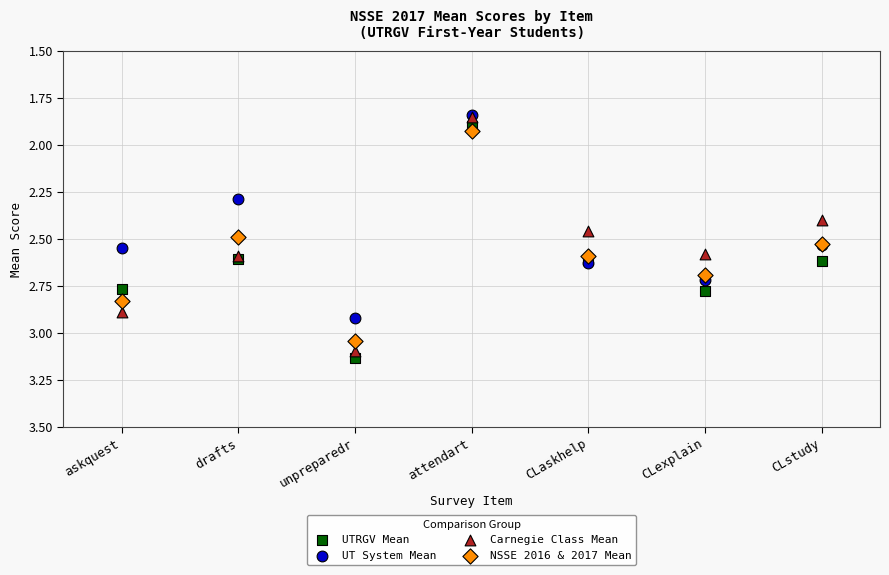

What are all the series names shown in the legend?

UTRGV Mean, UT System Mean, Carnegie Class Mean, NSSE 2016 & 2017 Mean